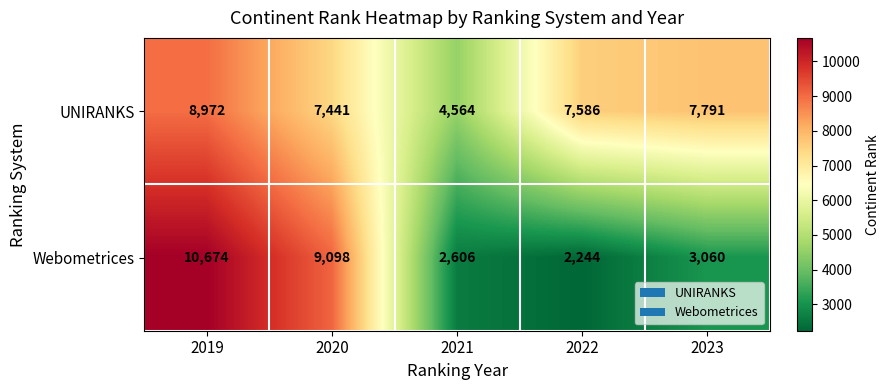

Reading left to right, what are all the values shown in this chart?

UNIRANKS: 8972	7441	4564	7586	7791
Webometrices: 10674	9098	2606	2244	3060